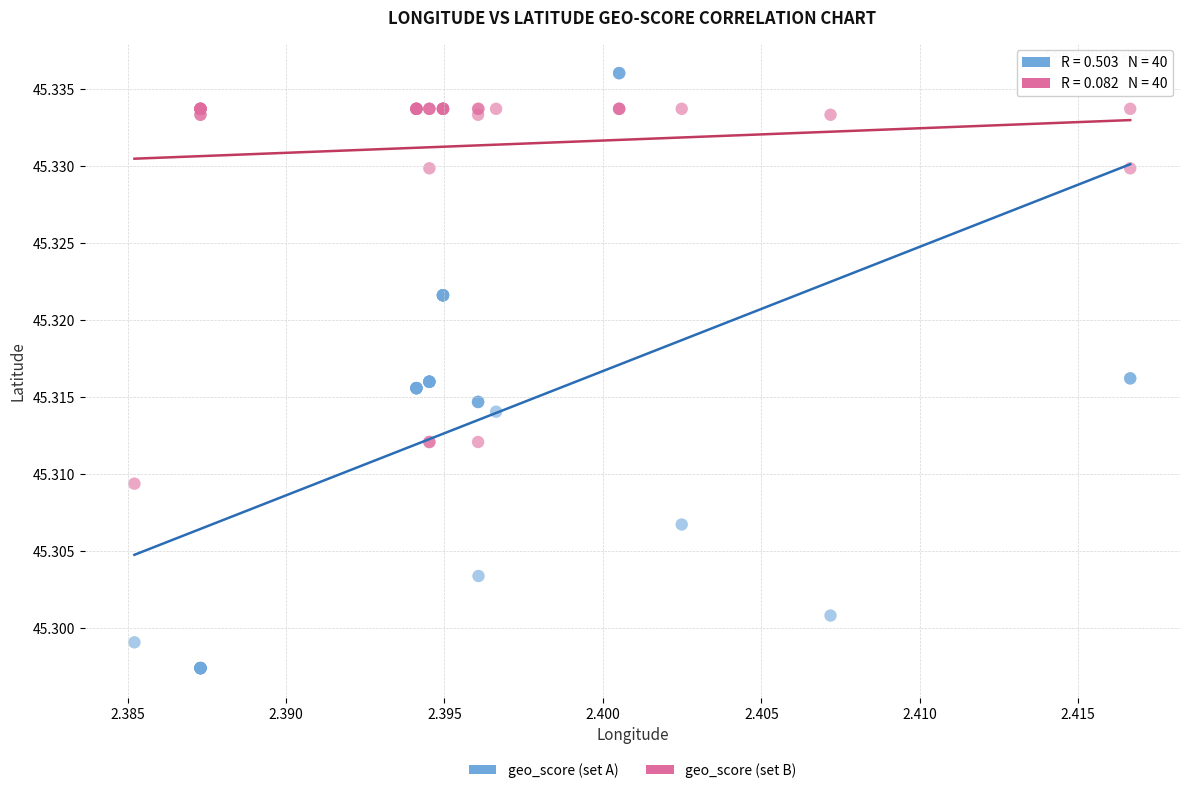

Which series contains the lowest Y value?

geo_score (set A)